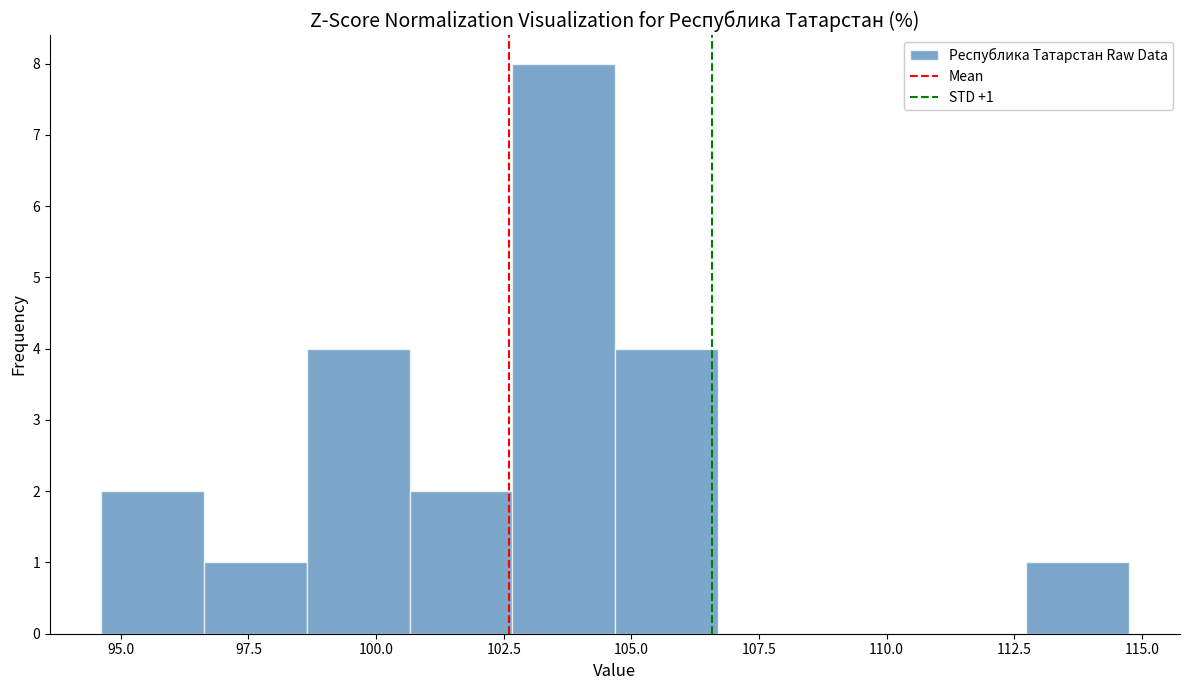

Which range on the x-axis has the tallest bar?

102.5 to 104.5